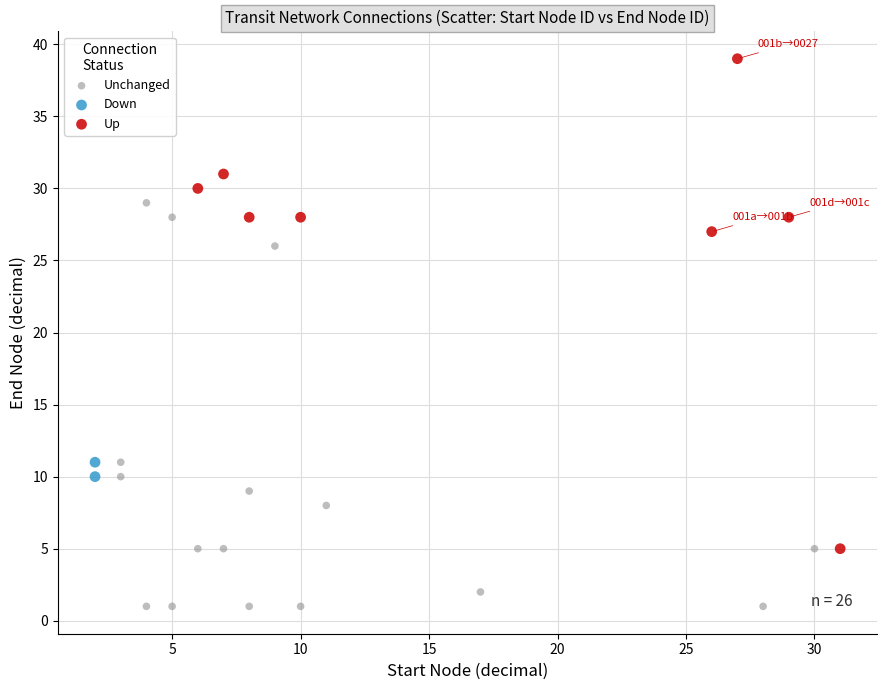

Which series has the largest Y range (max minus min)?

Up